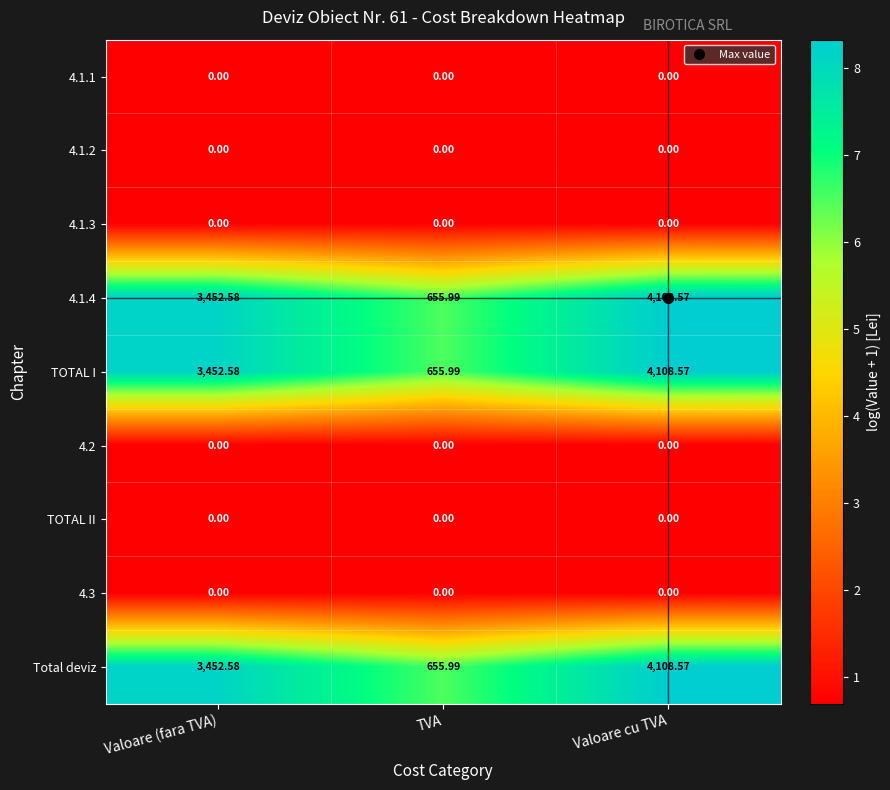

Where does the 4.1.4 series first go above 3452?

Valoare (fara TVA)